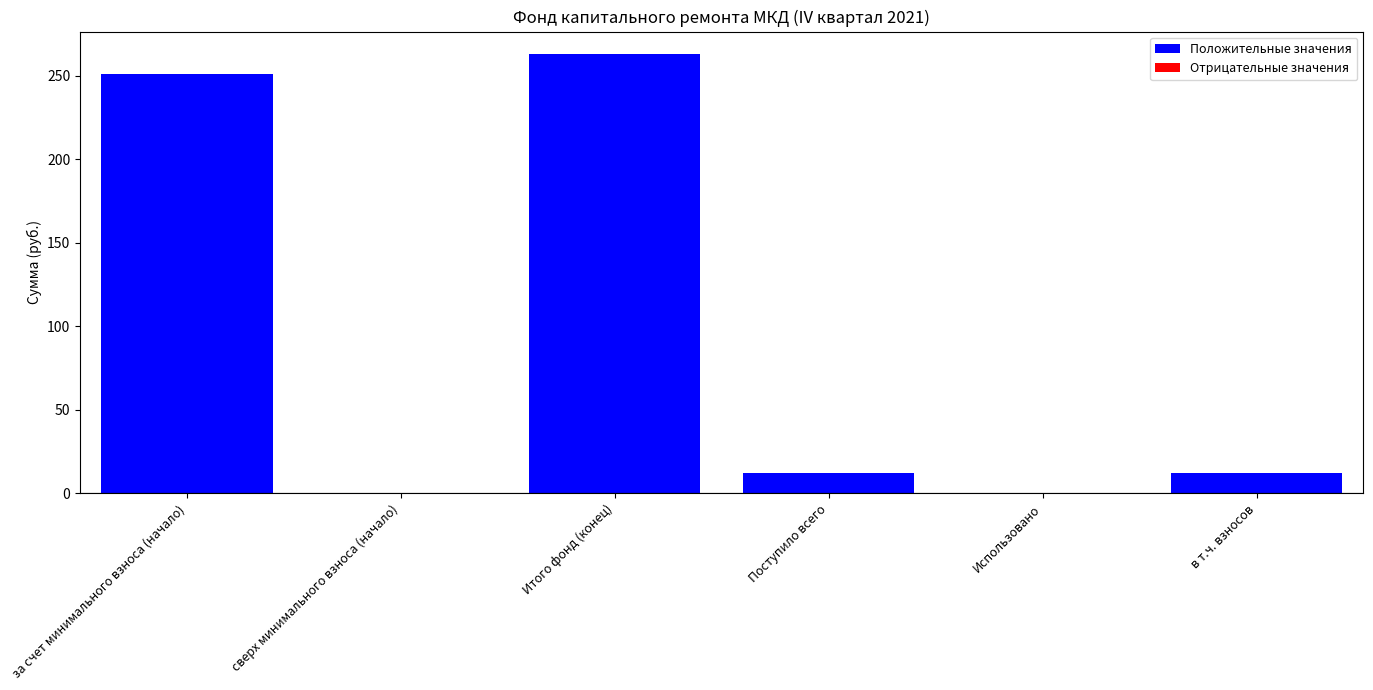

Which has a higher value, за счет минимального взноса (начало) or Итого фонд (конец)?

Итого фонд (конец)